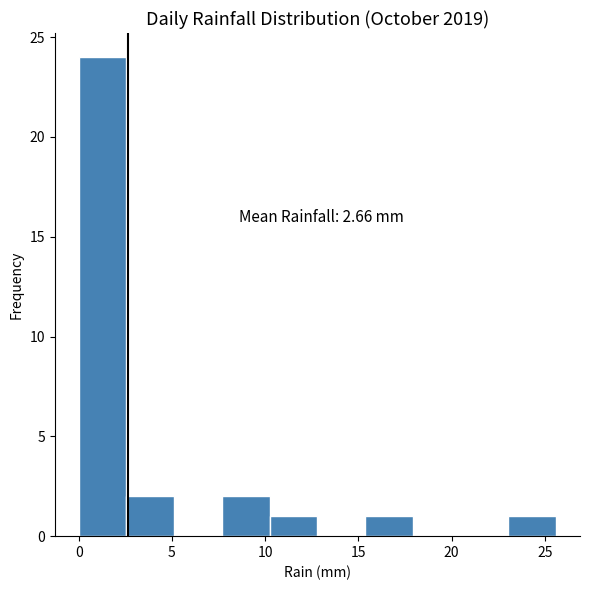

Over which range of the x-axis is the bar tallest?

0.0 to 2.5